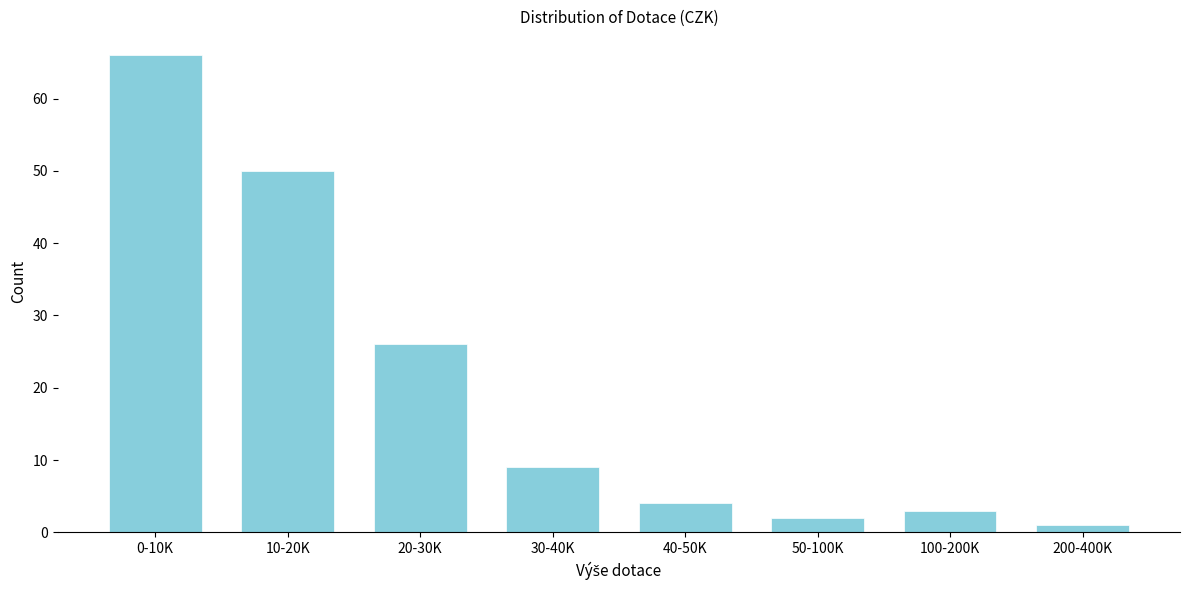

Reading right to left, transcribe all the data shown in this chart.

200-400K=1	100-200K=3	50-100K=2	40-50K=4	30-40K=9	20-30K=26	10-20K=50	0-10K=66